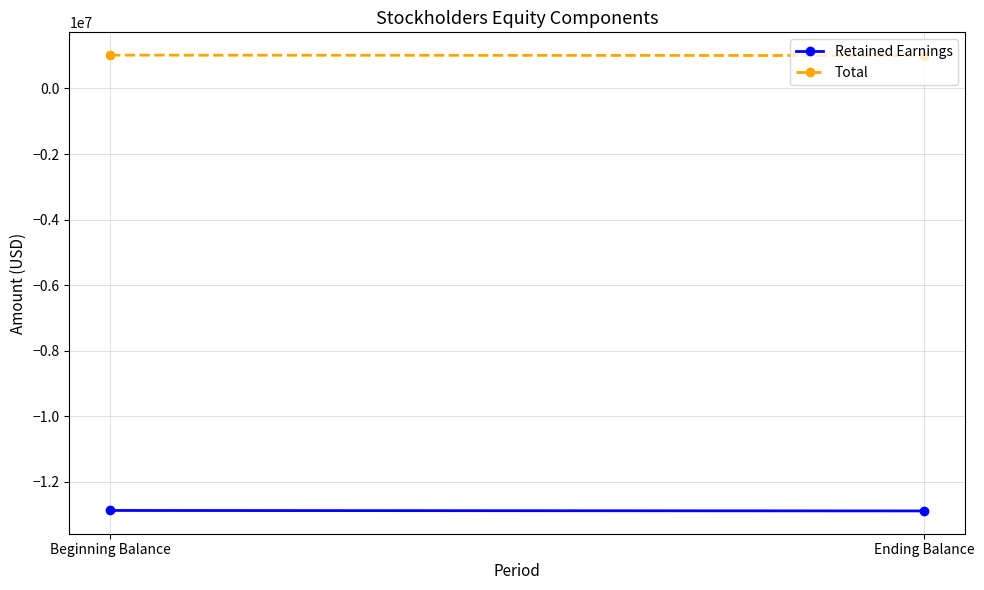

What is the sum of the Retained Earnings values at Ending Balance and Beginning Balance?

-25772000